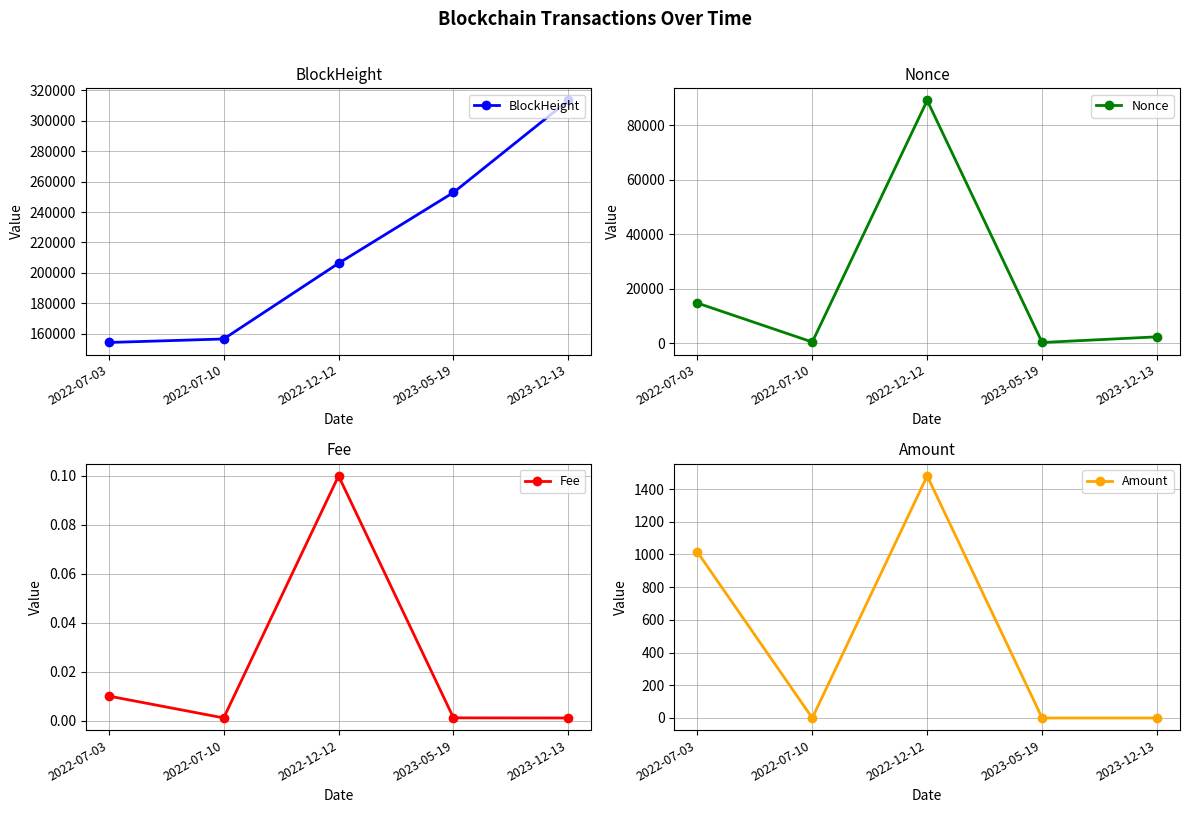

Is the value of Nonce at 2023-05-19 greater than the value of Fee at 2023-05-19?

Yes